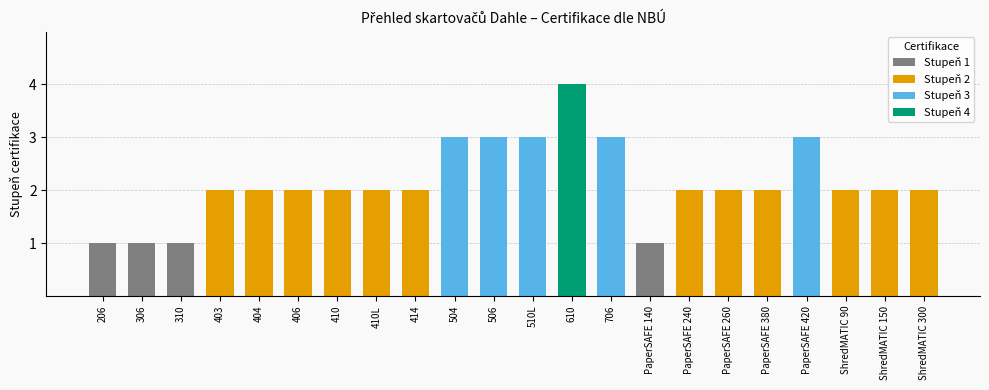

How many bars are there in total?

22